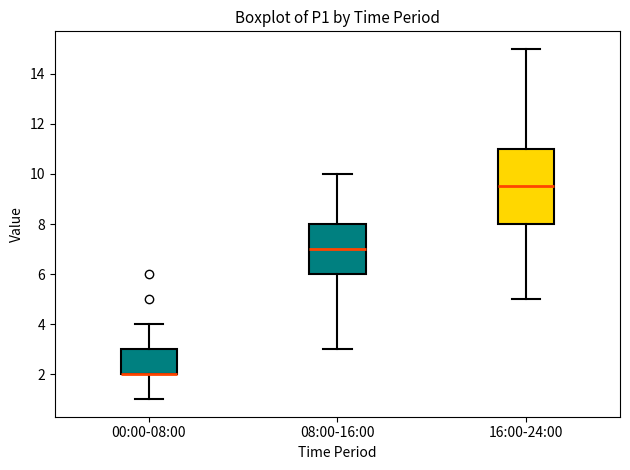

Reading left to right, transcribe this box plot: for each box, give where its median line is, the range the box spans, and where its two whiskers end, as read against the y-axis. The values are not printed on the chart, so give them approximately, as read against the axis.

00:00-08:00: median 2.0 (drawn on the box's lower edge), box 2.0 to 3.0, whiskers 1.0 to 4.0
08:00-16:00: median 7.0, box 6.0 to 8.0, whiskers 3.0 to 10.0
16:00-24:00: median 9.6, box 8.0 to 11.0, whiskers 5.0 to 15.0